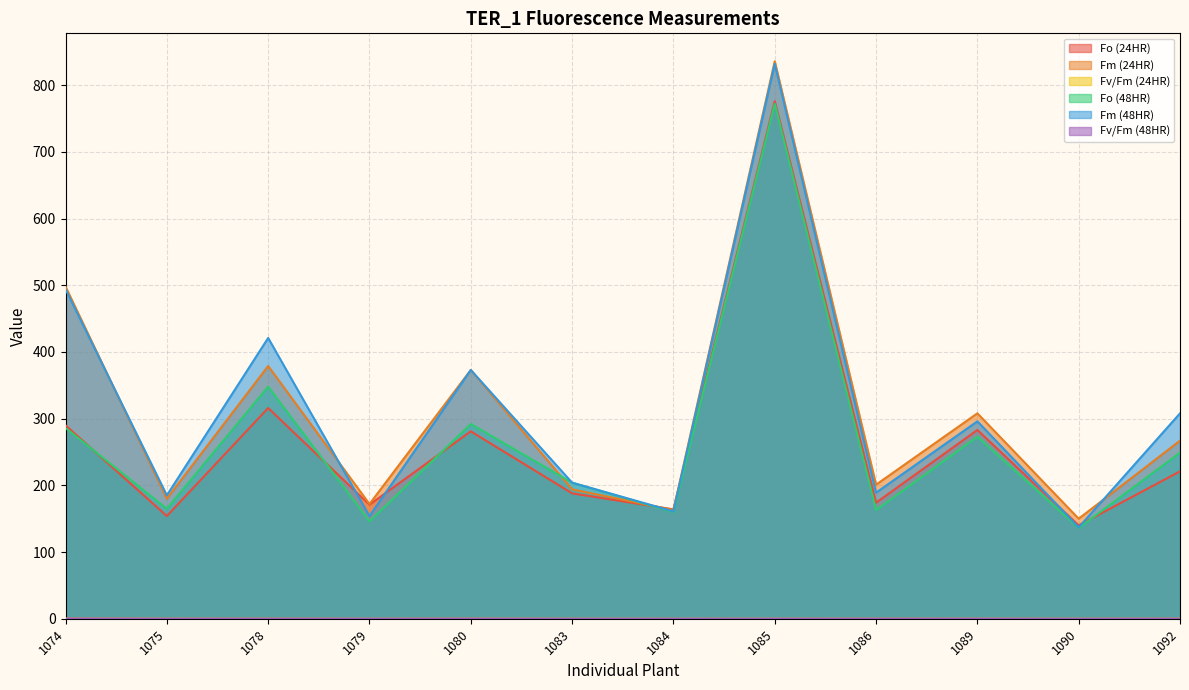

How many values in the Fm (48HR) series are below 296?

6